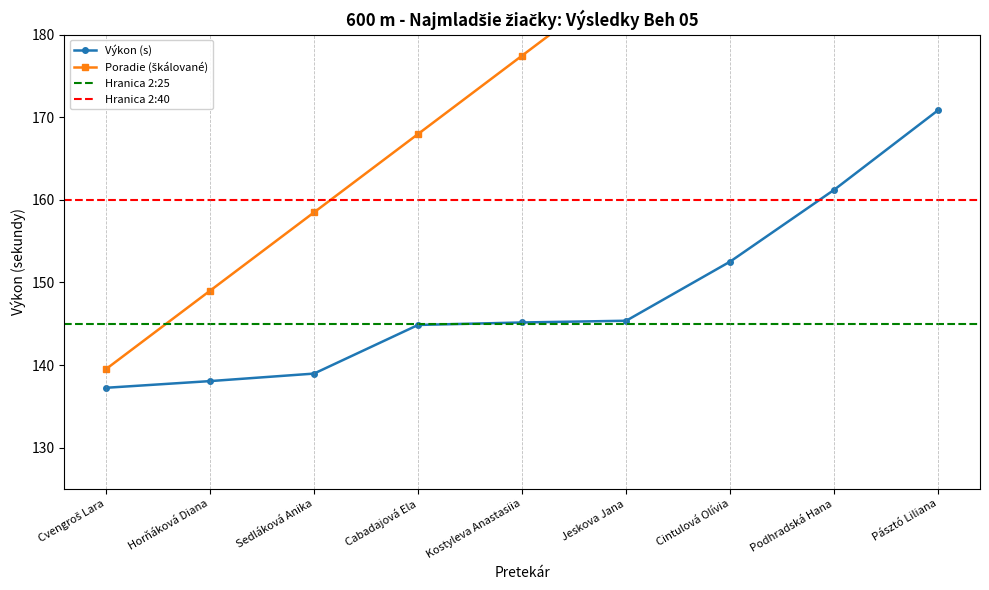

True or false: the data has more than 1 interior local peaks.

False